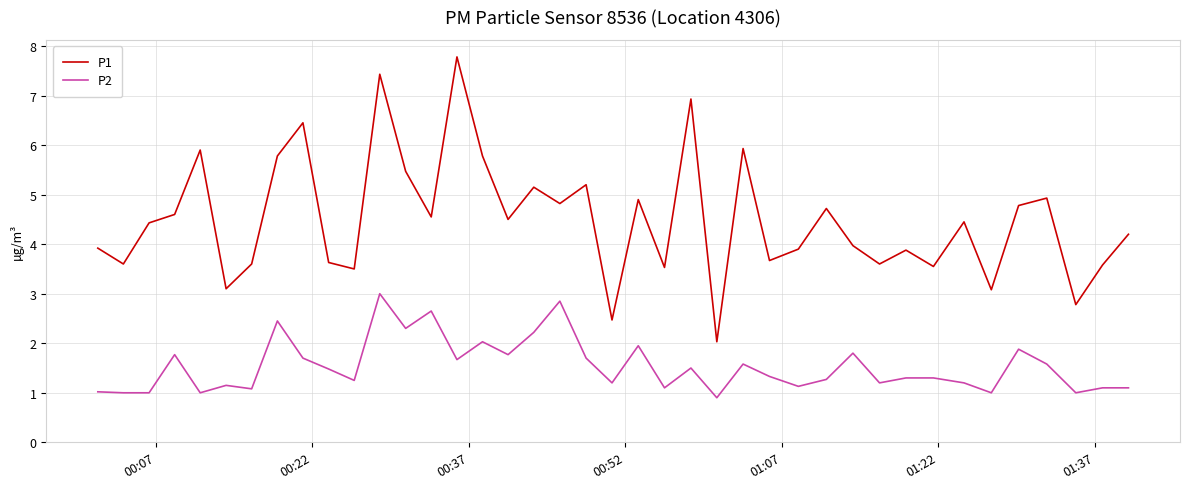

At how many categories does at least one series exceed 3?

37